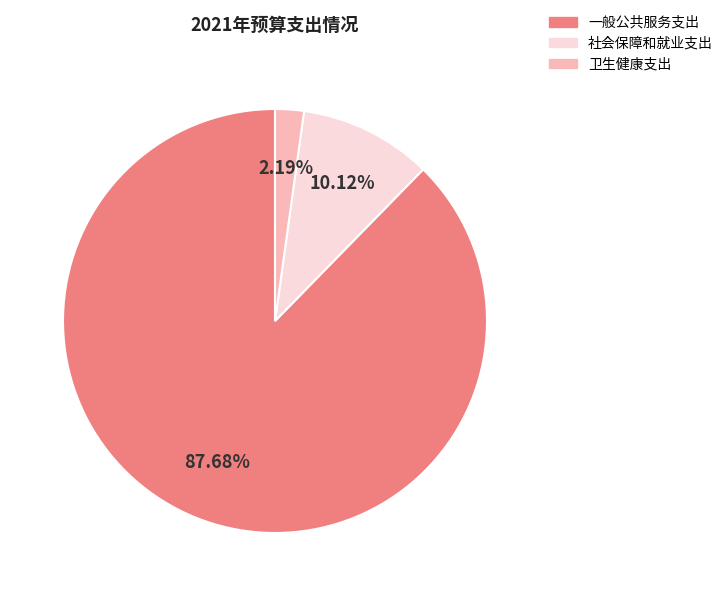

Count the number of slices in the pie.

3